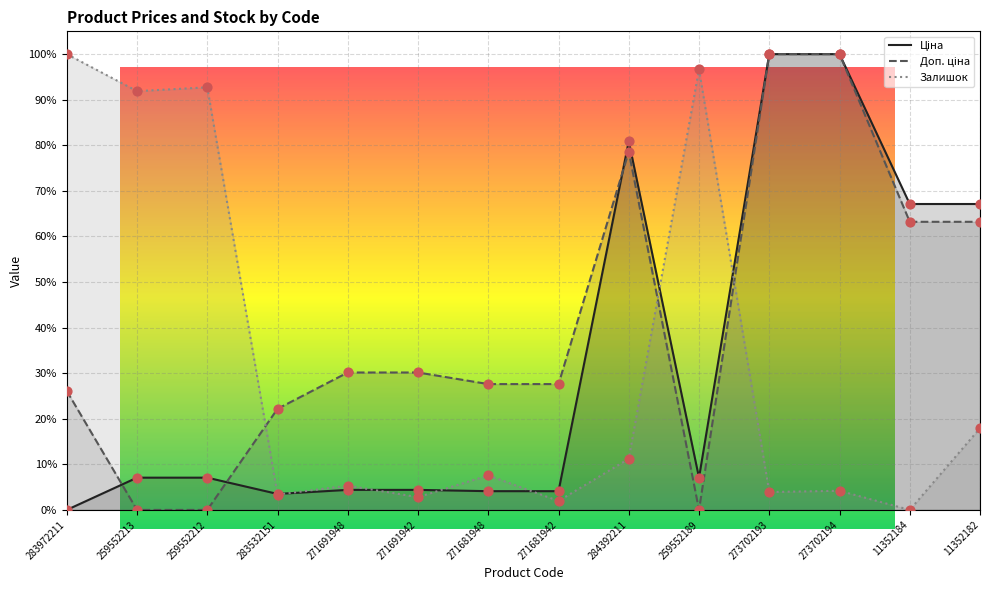

At which category is the sum across all series the highest?

273702194